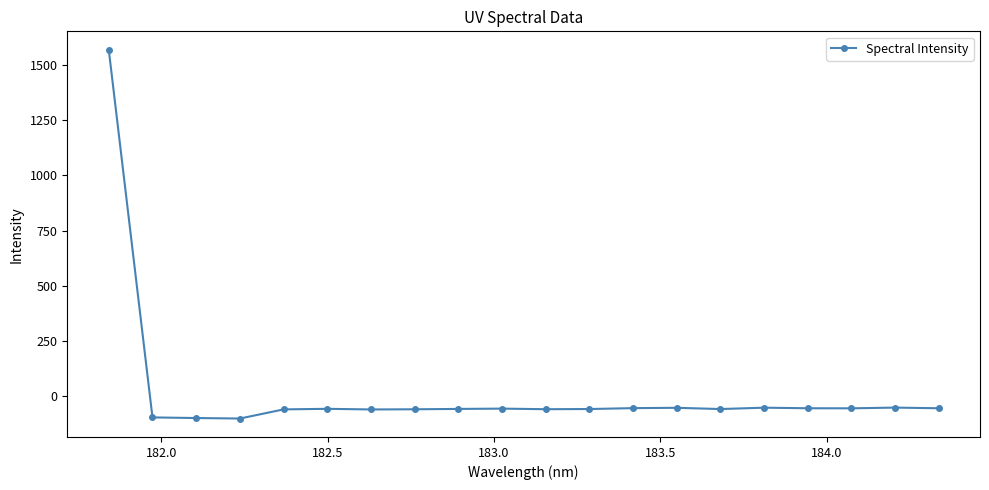

What is the value of the 11th point from the left?

-59.5